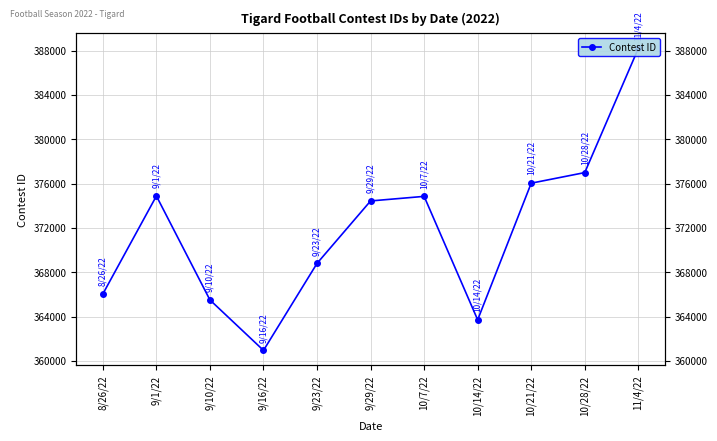

What is the ratio of the value at 10/7/22 to the value at 10/21/22?

1.0